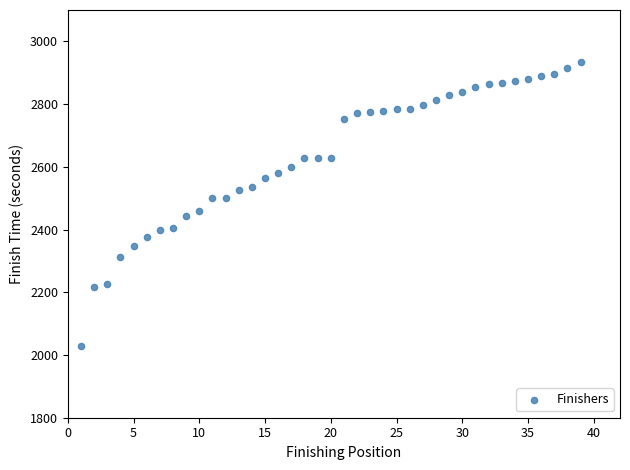

What is the range of X values (max minus min)?

38